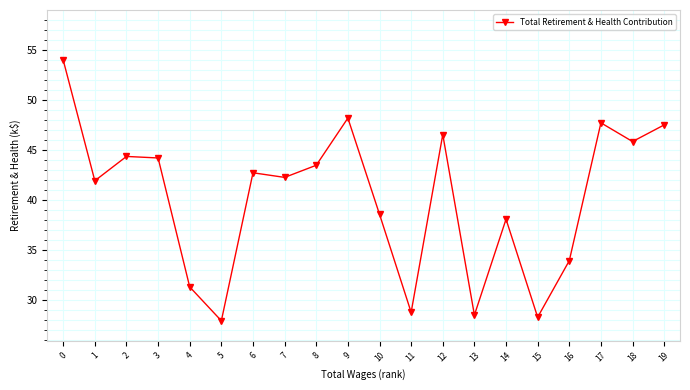

At which label is the value closest to 40?

10